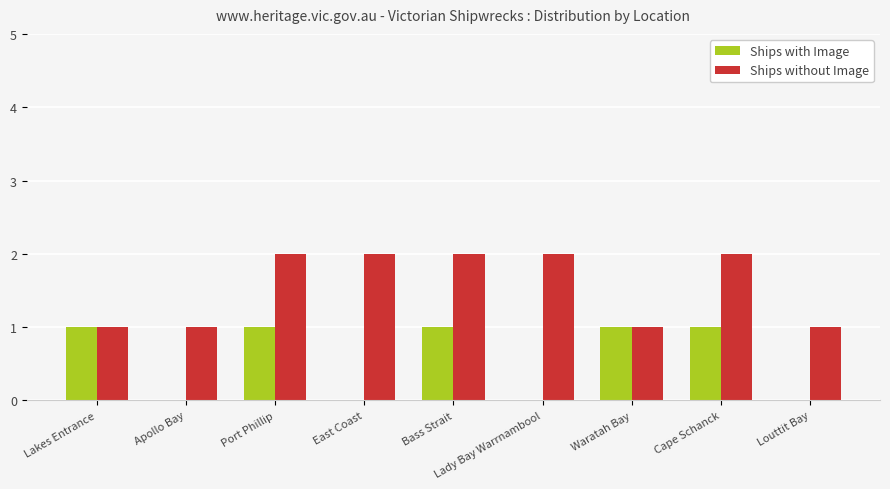

Reading left to right, extract all data points from this chart.

Ships with Image: 1	0	1	0	1	0	1	1	0
Ships without Image: 1	1	2	2	2	2	1	2	1